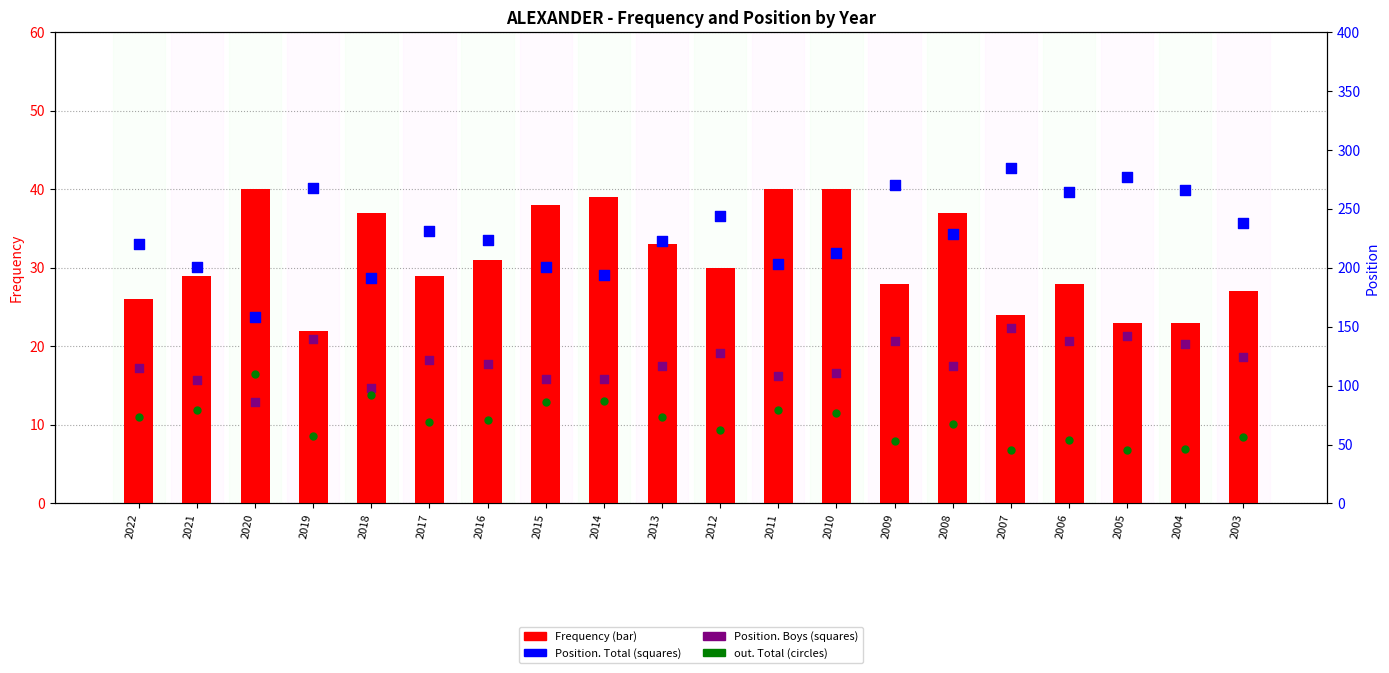

What are all the series names shown in the legend?

Frequency, Position. Total, Position. Boys, out. Total